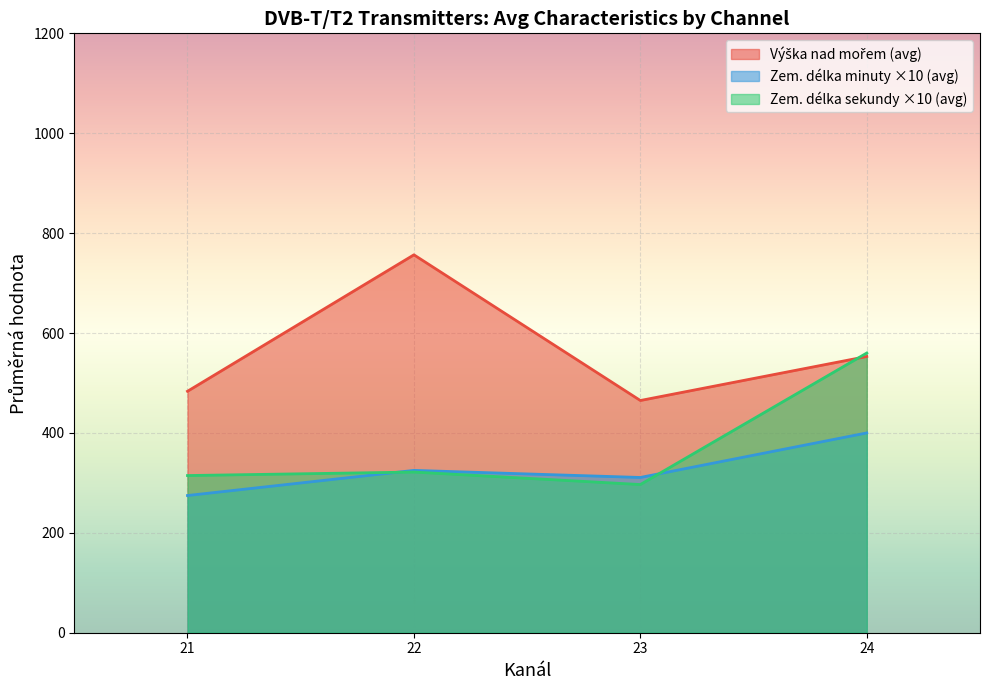

At which category is the sum across all series the highest?

24